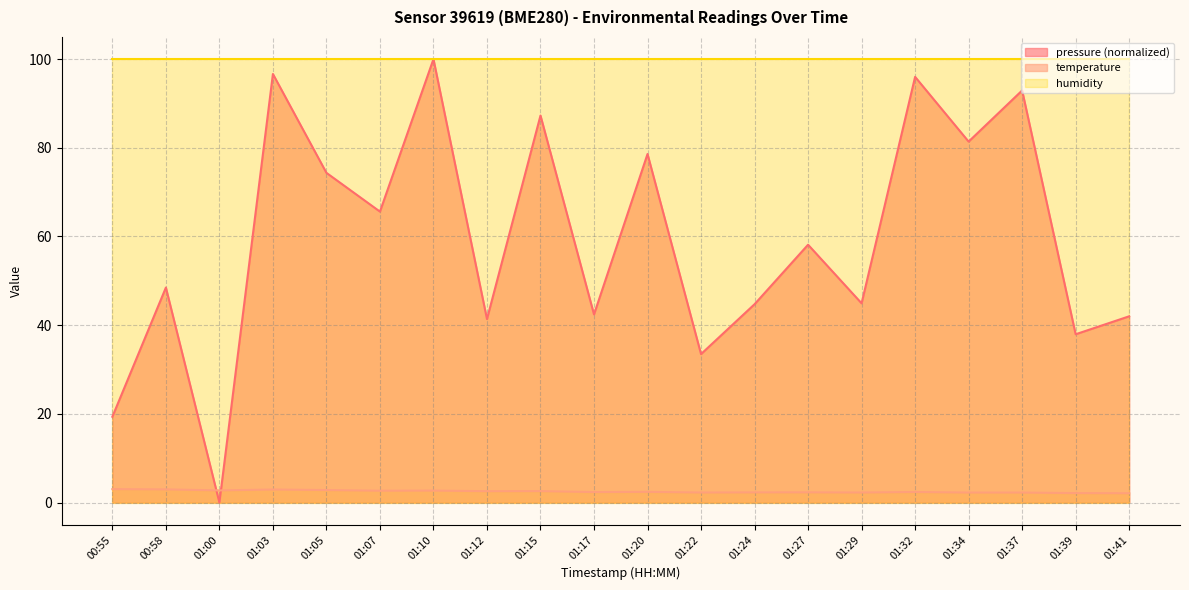

What is the label of the 5th point from the left?

01:05